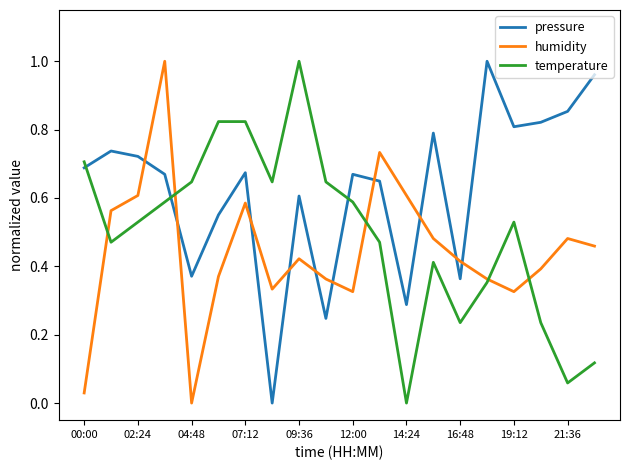

List the series in order of their overall mean, lowest first.

humidity, temperature, pressure